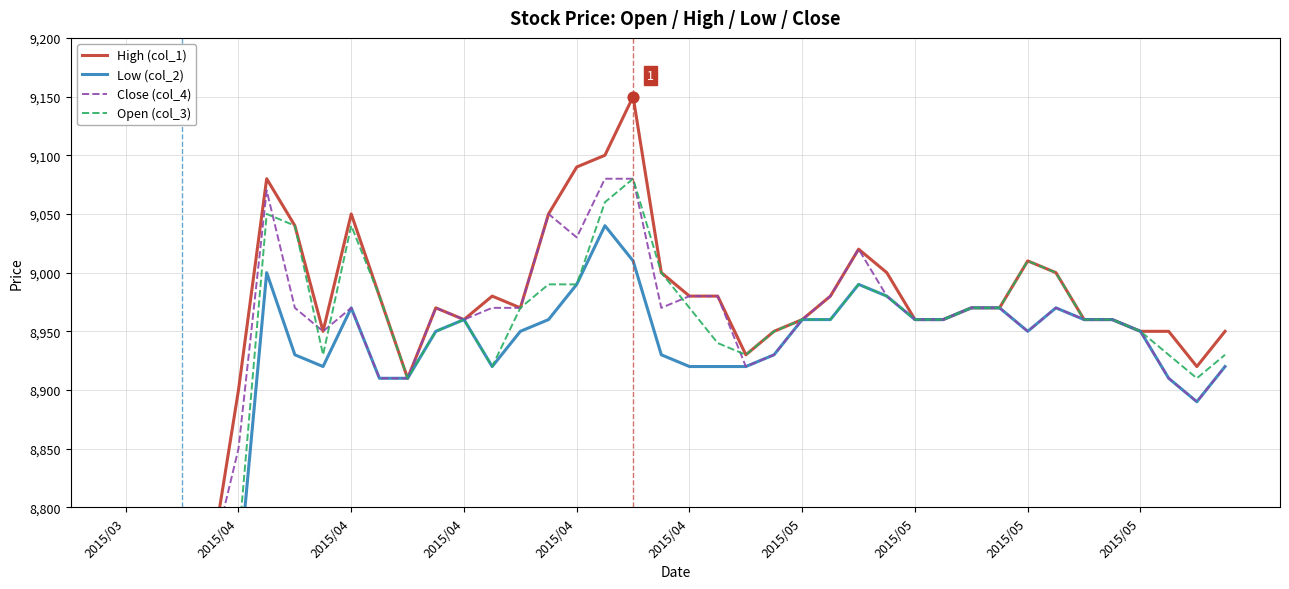

Which series contains the highest Y value?

High (col_1)